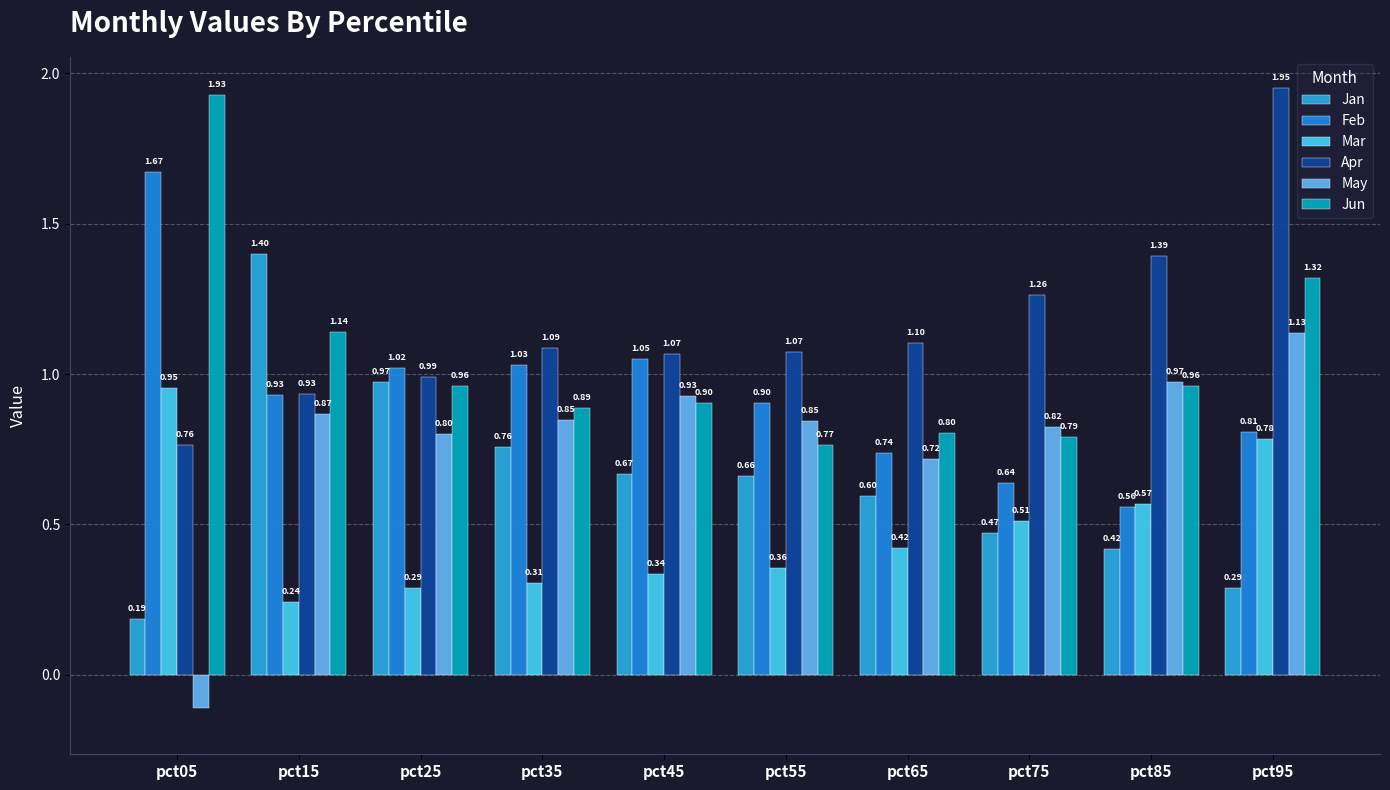

Which series has the widest spread of values?

May